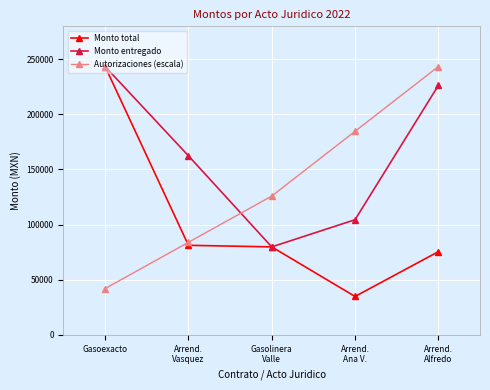

What is the minimum value shown in the chart?

34800.0